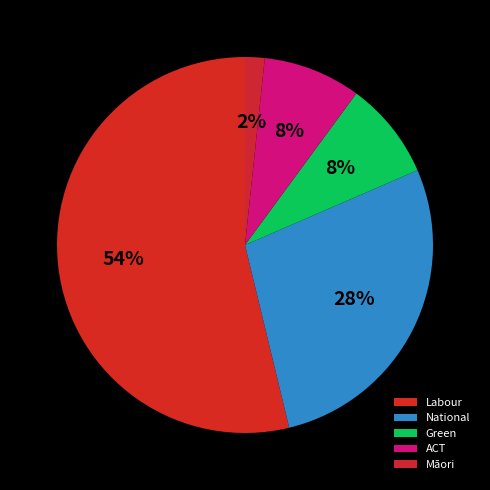

Between Green and Labour, which is larger?

Labour